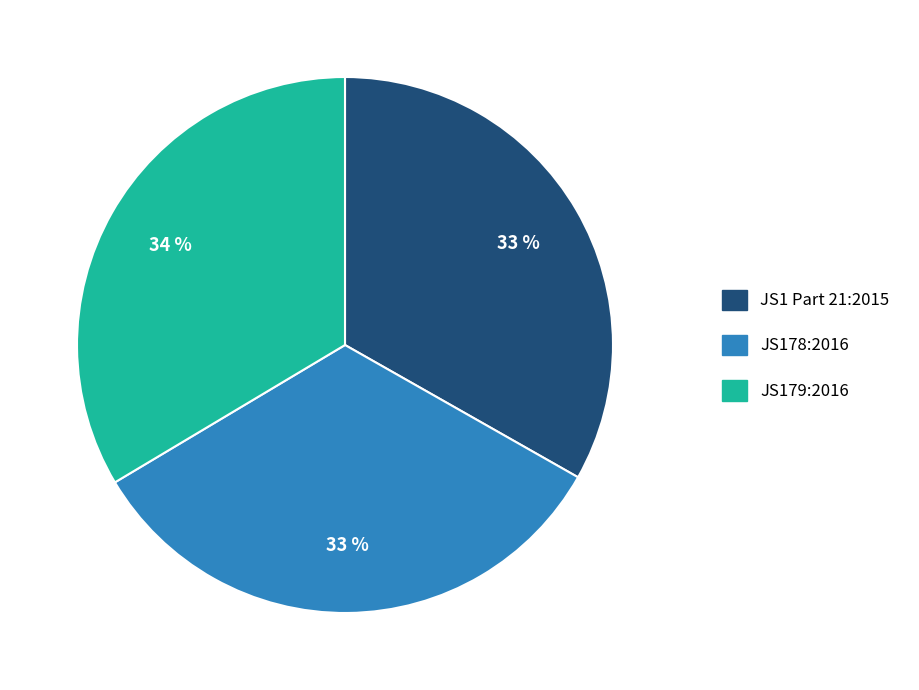

The JS1 Part 21:2015 slice represents 48% of the pie. True or false?

False